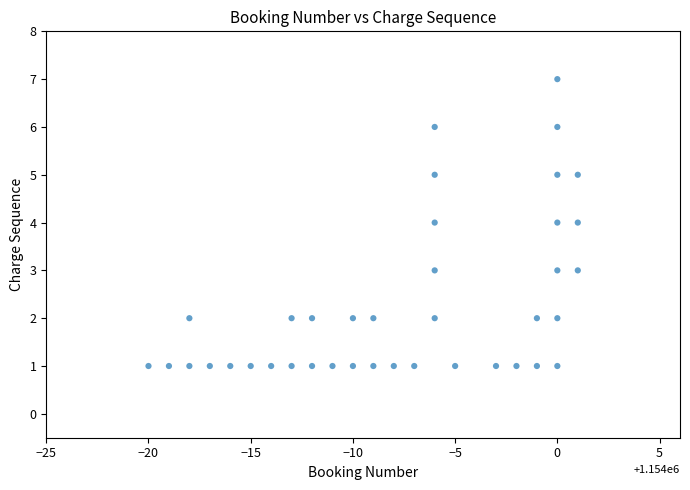

What is the range of X values (max minus min)?

21